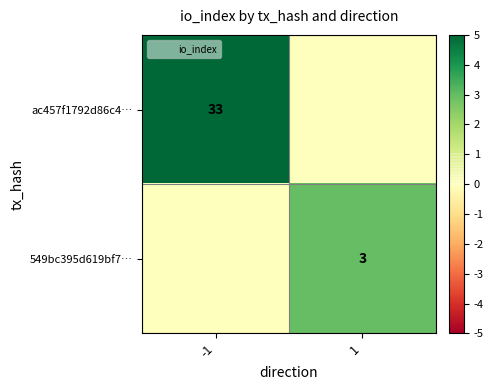

What is the sum of the 549bc395d619bf7… values at -1 and 1?

3